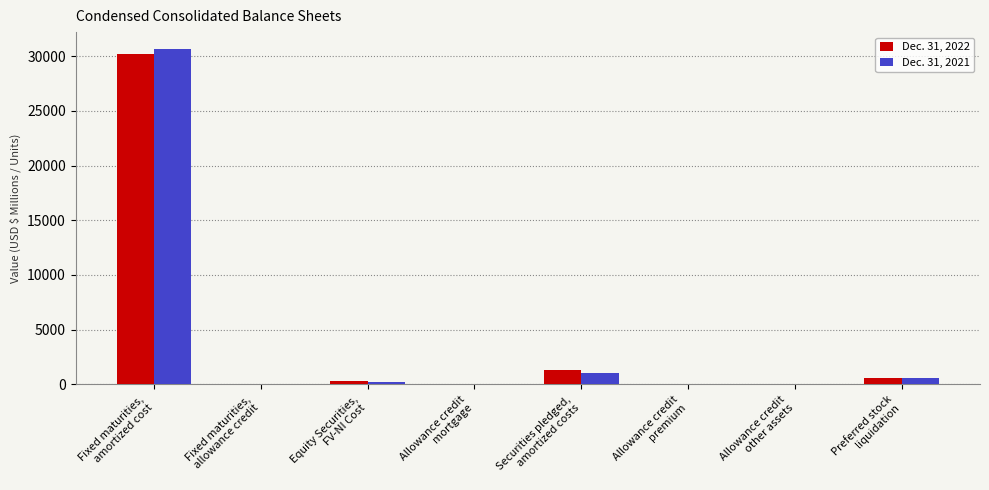

What is the greatest value displayed?

30656